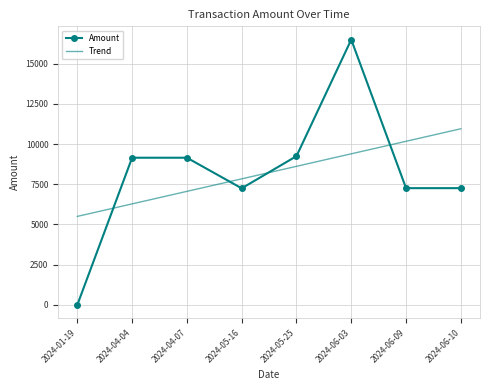

True or false: Trend and Amount cross at least once.

True